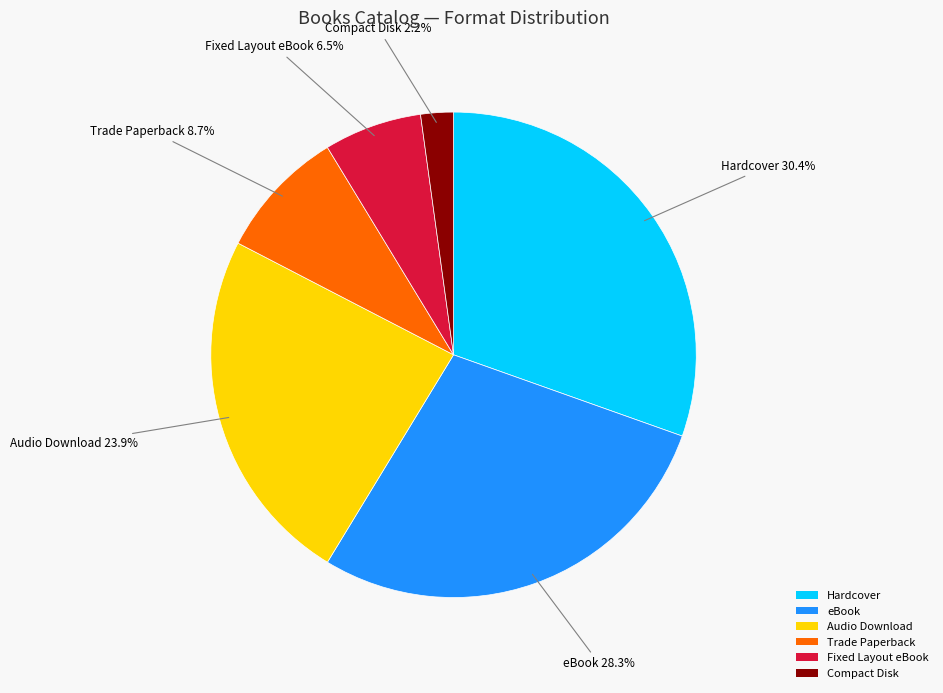

Which slice is the largest?

Hardcover